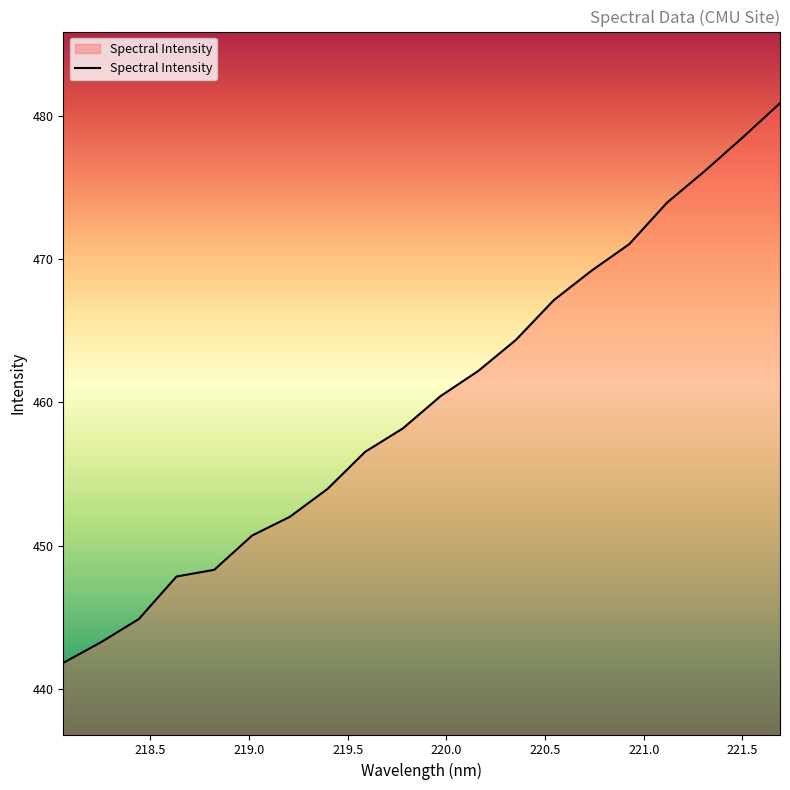

Does the chart have visible grid lines?

No